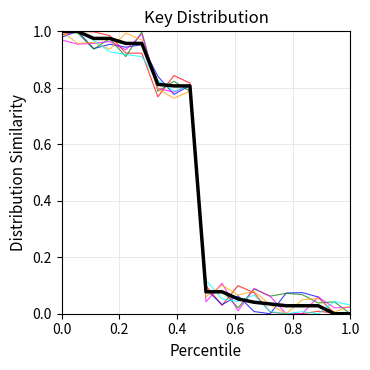

Is it true that the value at 4 is 1.7?

False